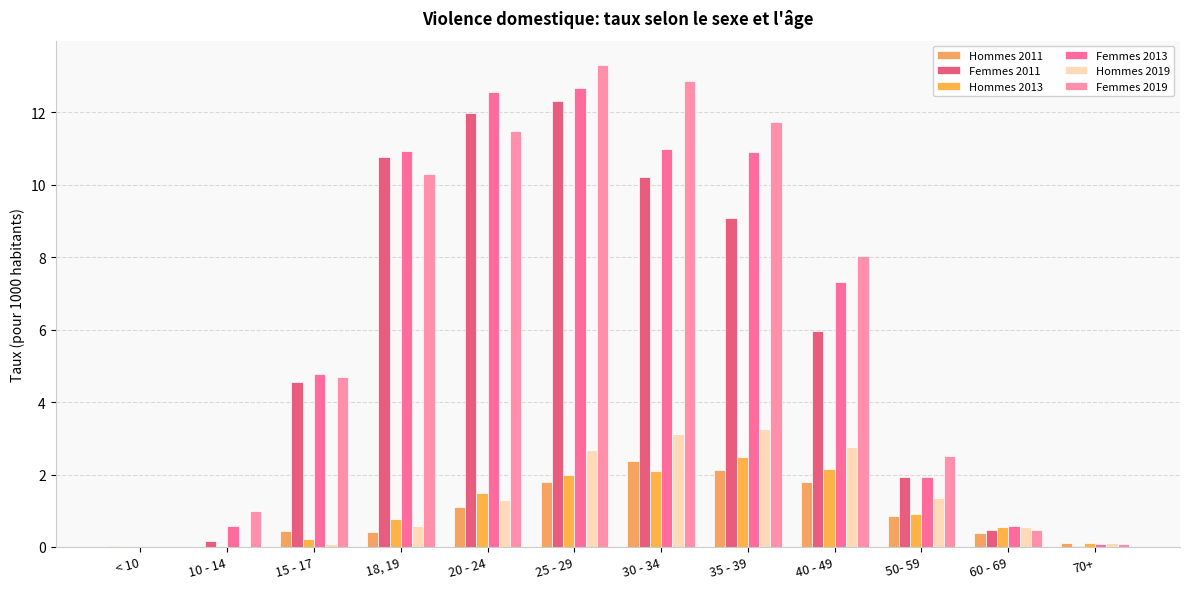

Where does the Femmes 2011 series first go above 5?

18, 19